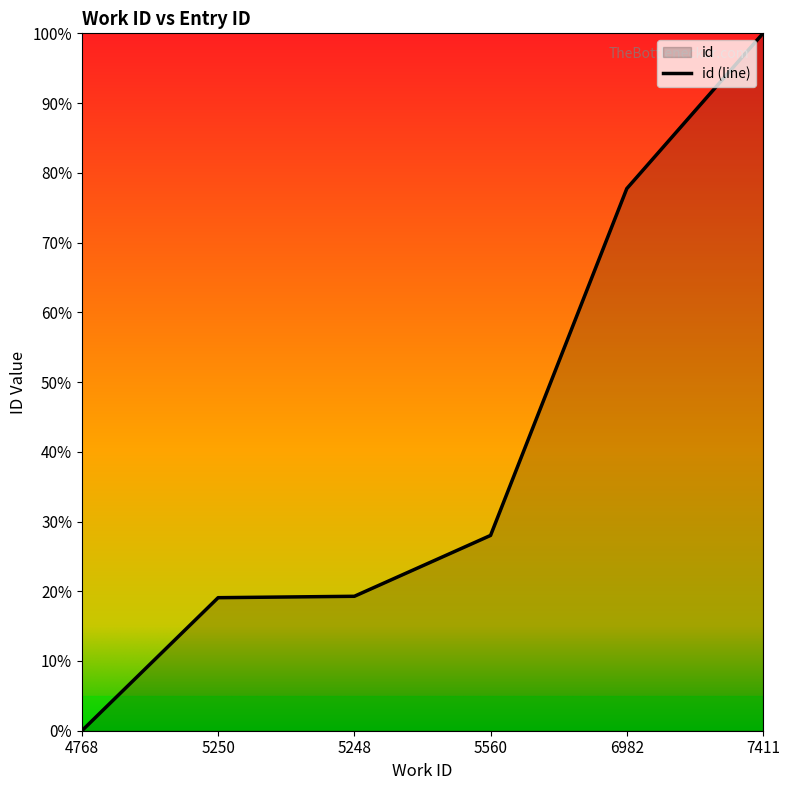

What is the sum of all values?

2.4